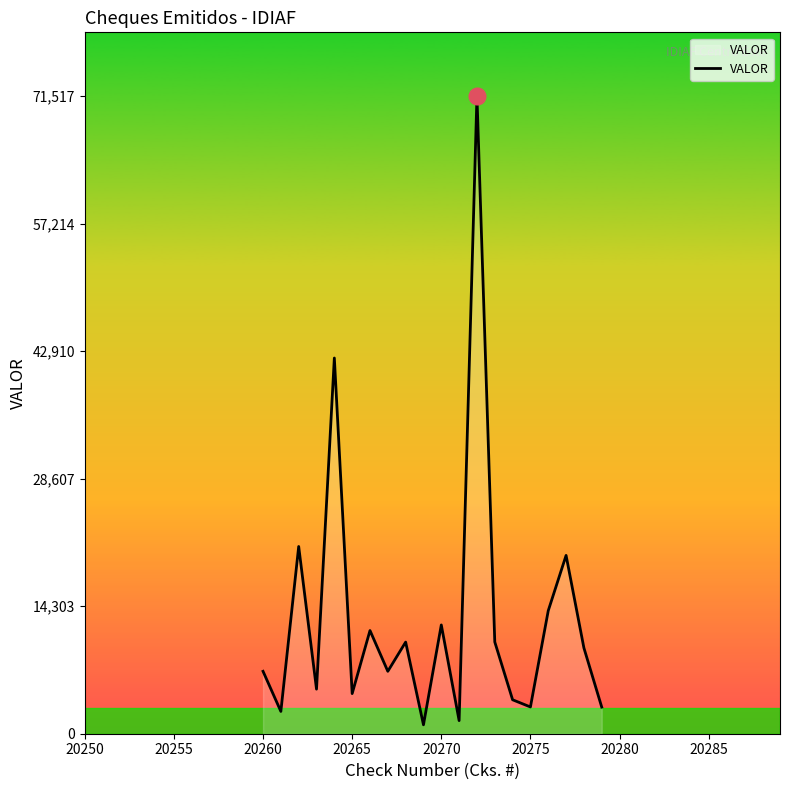

How many lines are shown in the chart?

1